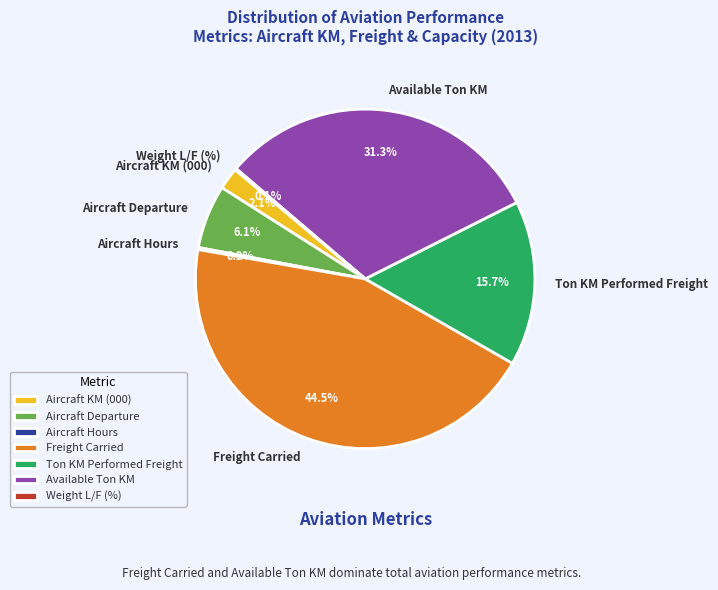

To the nearest percent, what percentage of the pie is Available Ton KM?

31%